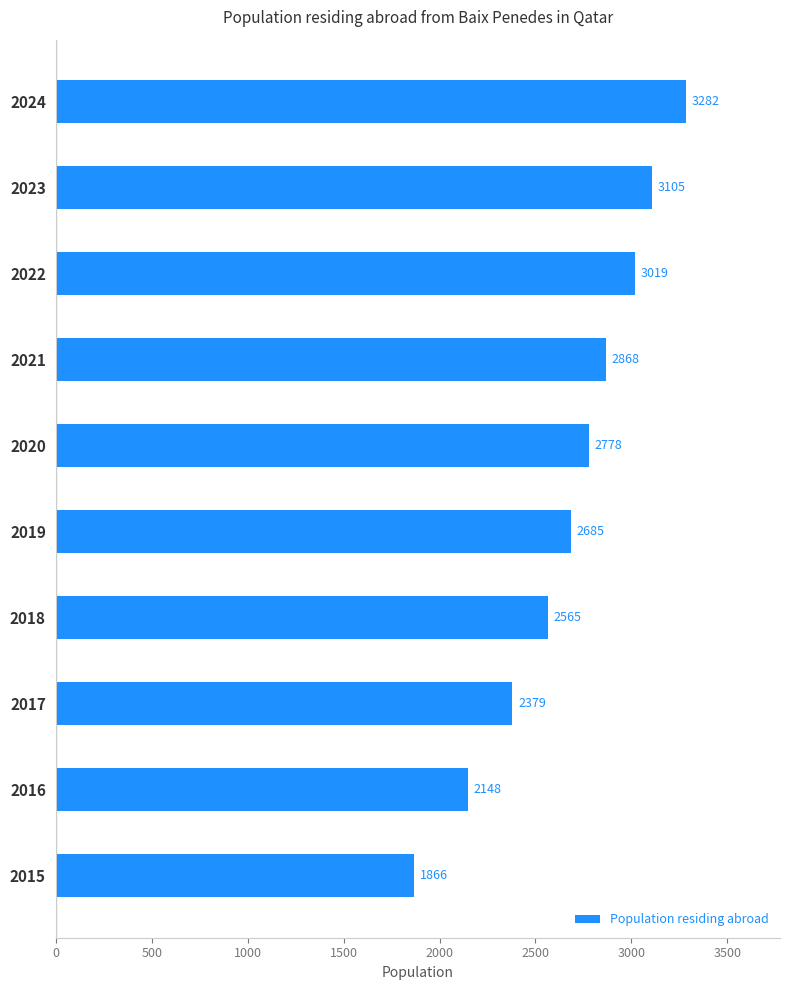

What is the value of the 5th bar from the top?

2778